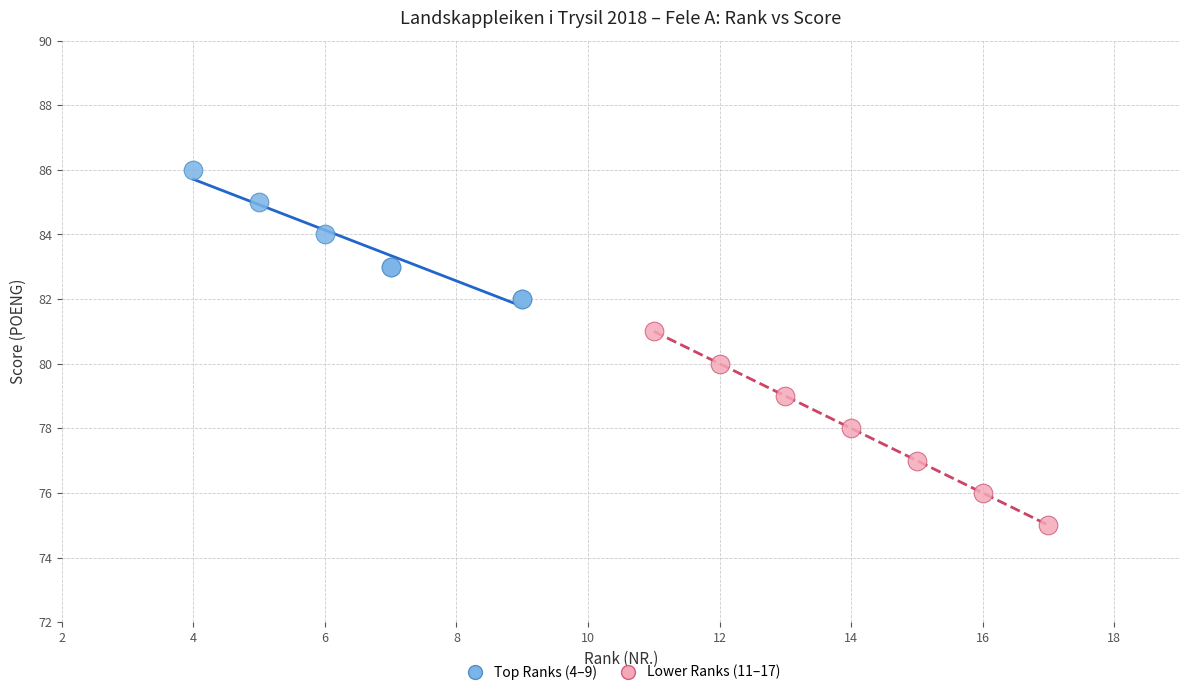

Which series reaches the maximum Y coordinate?

Top Ranks (4–9)